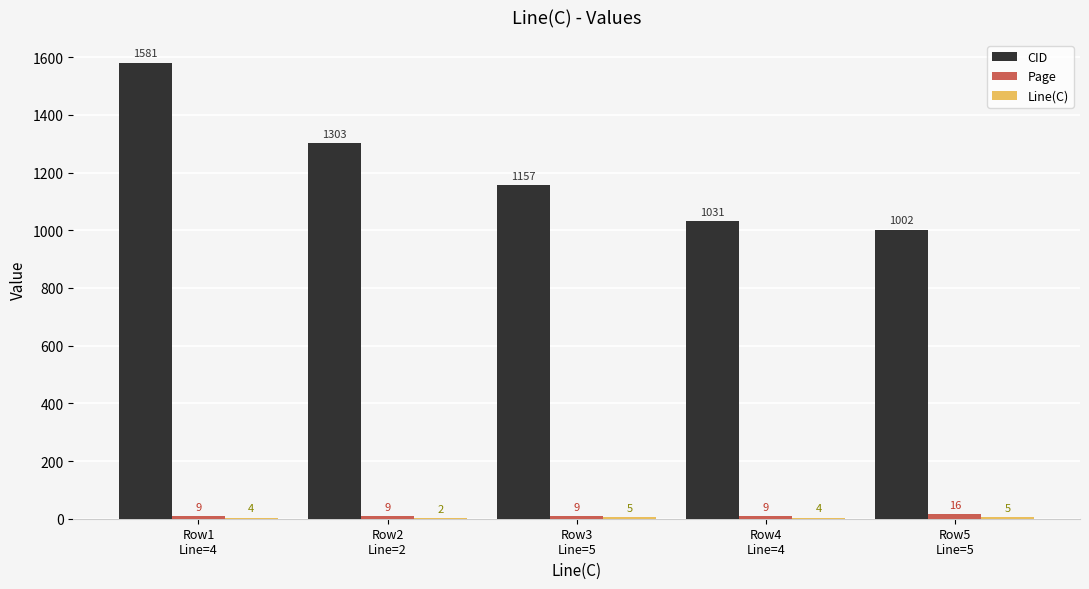

Which series has the largest total across all categories?

CID